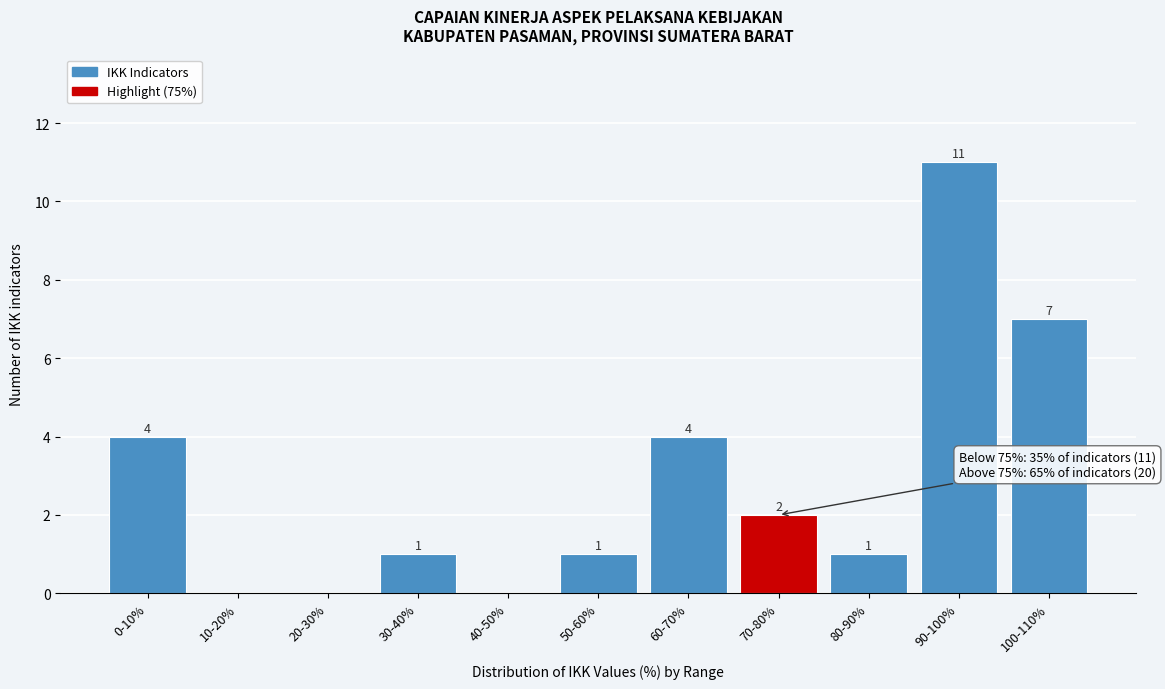

Reading left to right, extract all data points from this chart.

0-10%=4	10-20%=0	20-30%=0	30-40%=1	40-50%=0	50-60%=1	60-70%=4	70-80%=2	80-90%=1	90-100%=11	100-110%=7